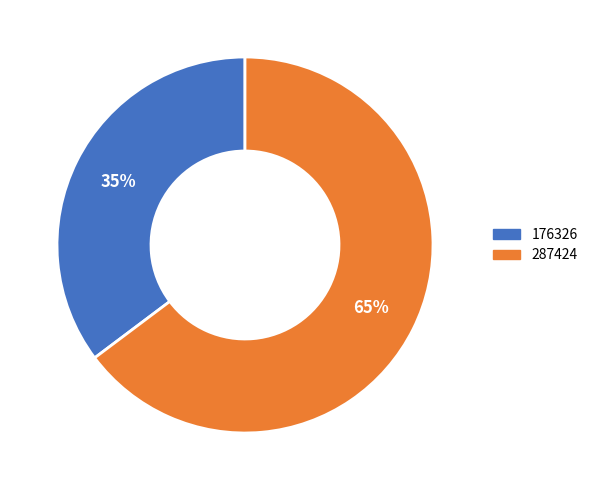

What percentage is the 176326 slice, to the nearest percent?

35%